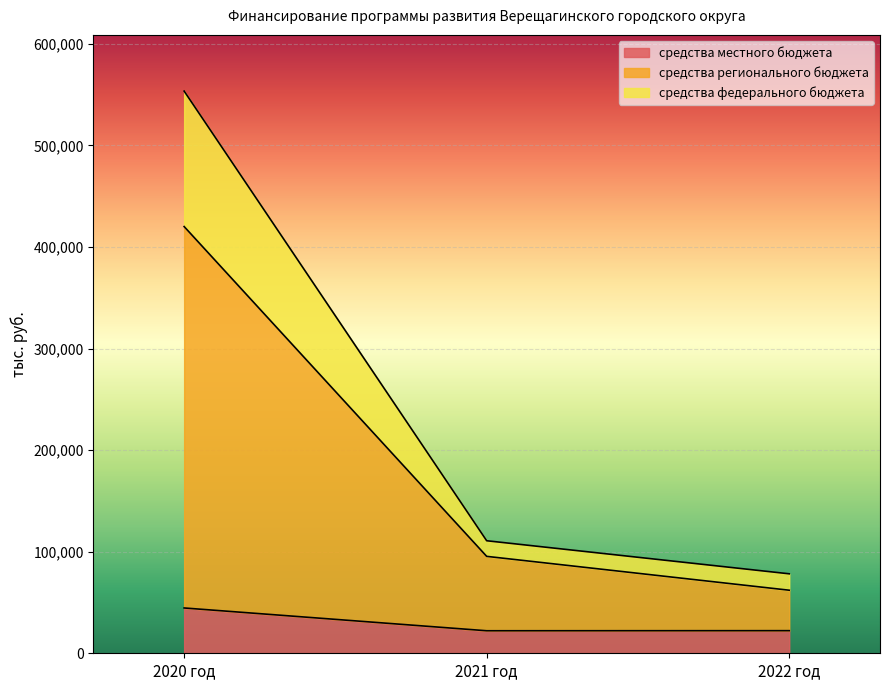

Reading left to right, list all the values displayed in this chart.

средства местного бюджета: 2020 год=44605.0	2021 год=22170.7	2022 год=22257.9
средства регионального бюджета: 2020 год=420107.2	2021 год=95412.0	2022 год=62081.9
средства федерального бюджета: 2020 год=553457.6	2021 год=110788.6	2022 год=78243.1